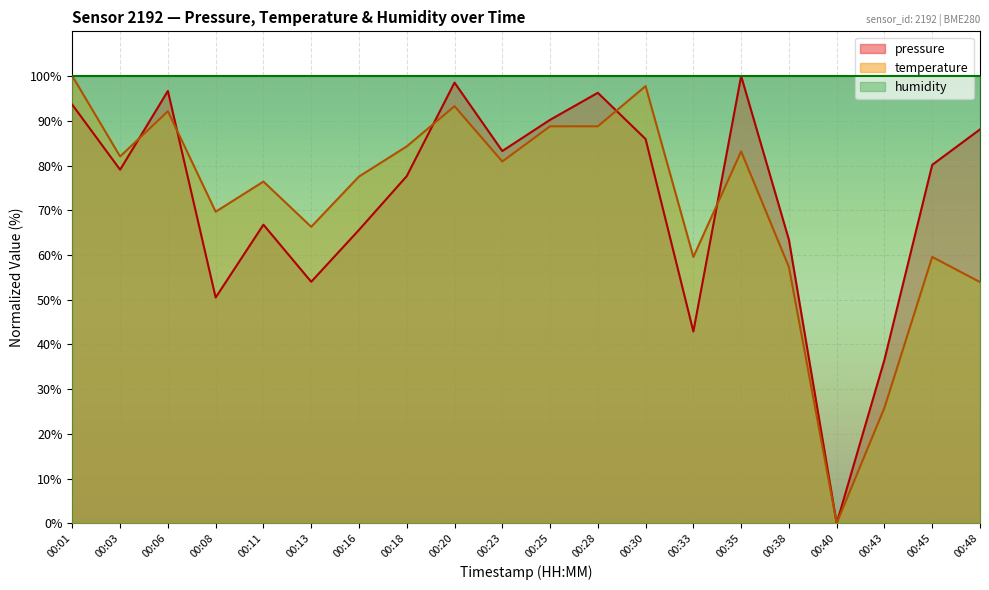

What is the value of the pressure point at the 5th from the left?

66.8